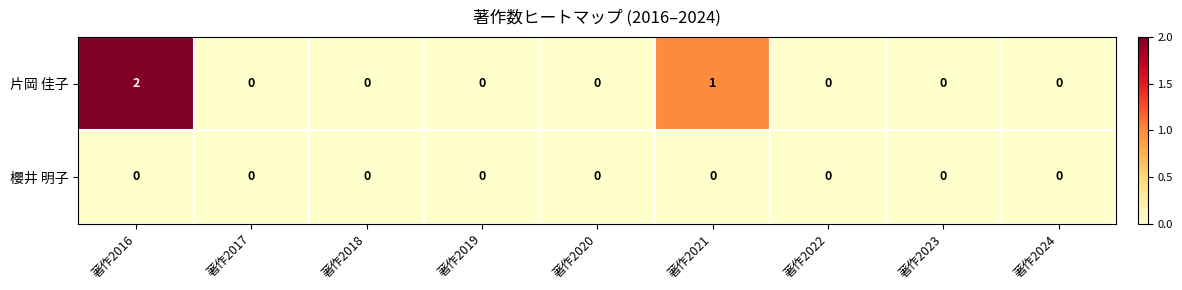

Is it true that 櫻井 明子 equals 0 at 著作2024?

True